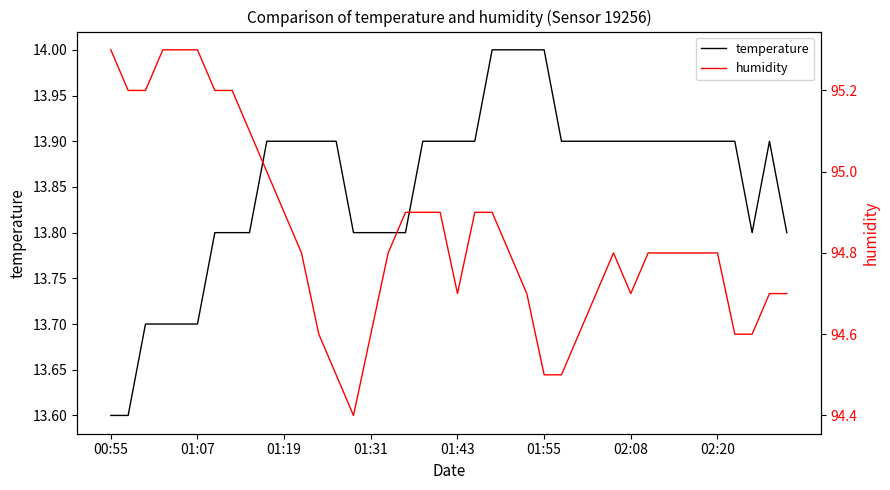

List the series in order of their peak value, highest first.

humidity, temperature